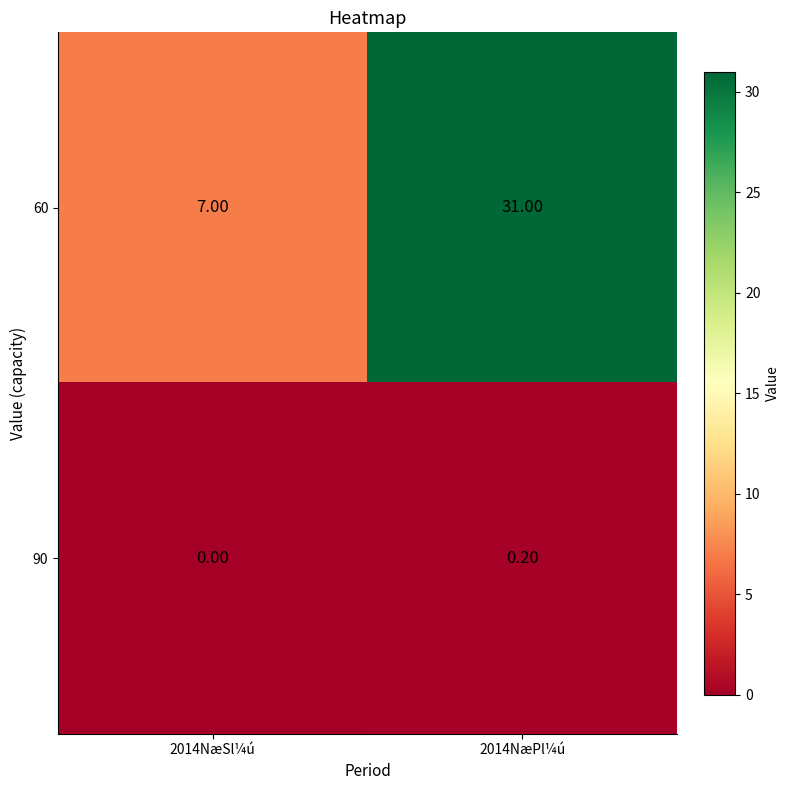

Which series has the largest range (max minus min)?

60